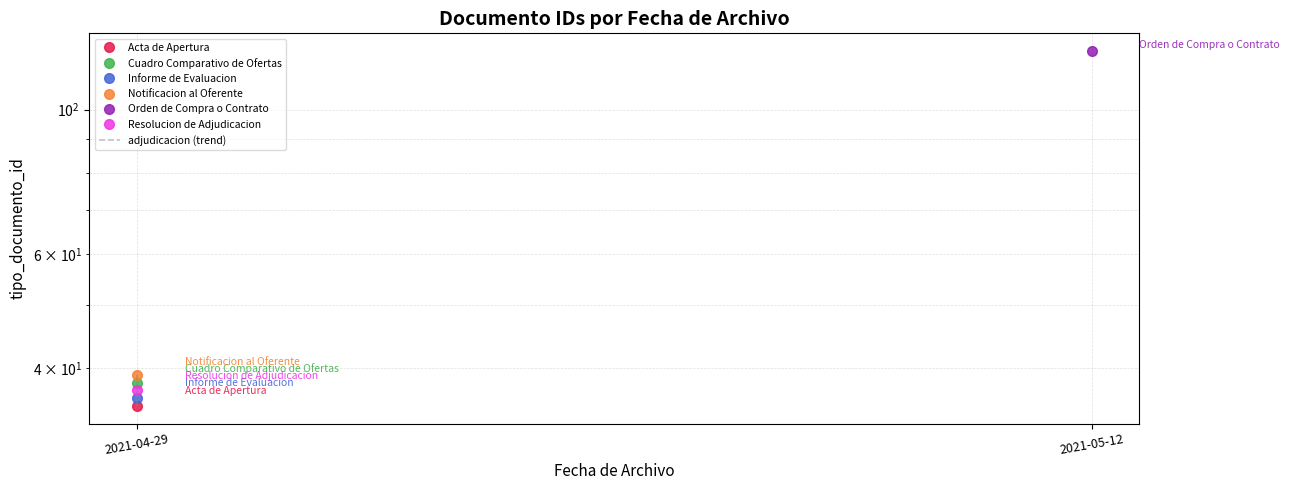

Count the values in the range 36 to 38.

3